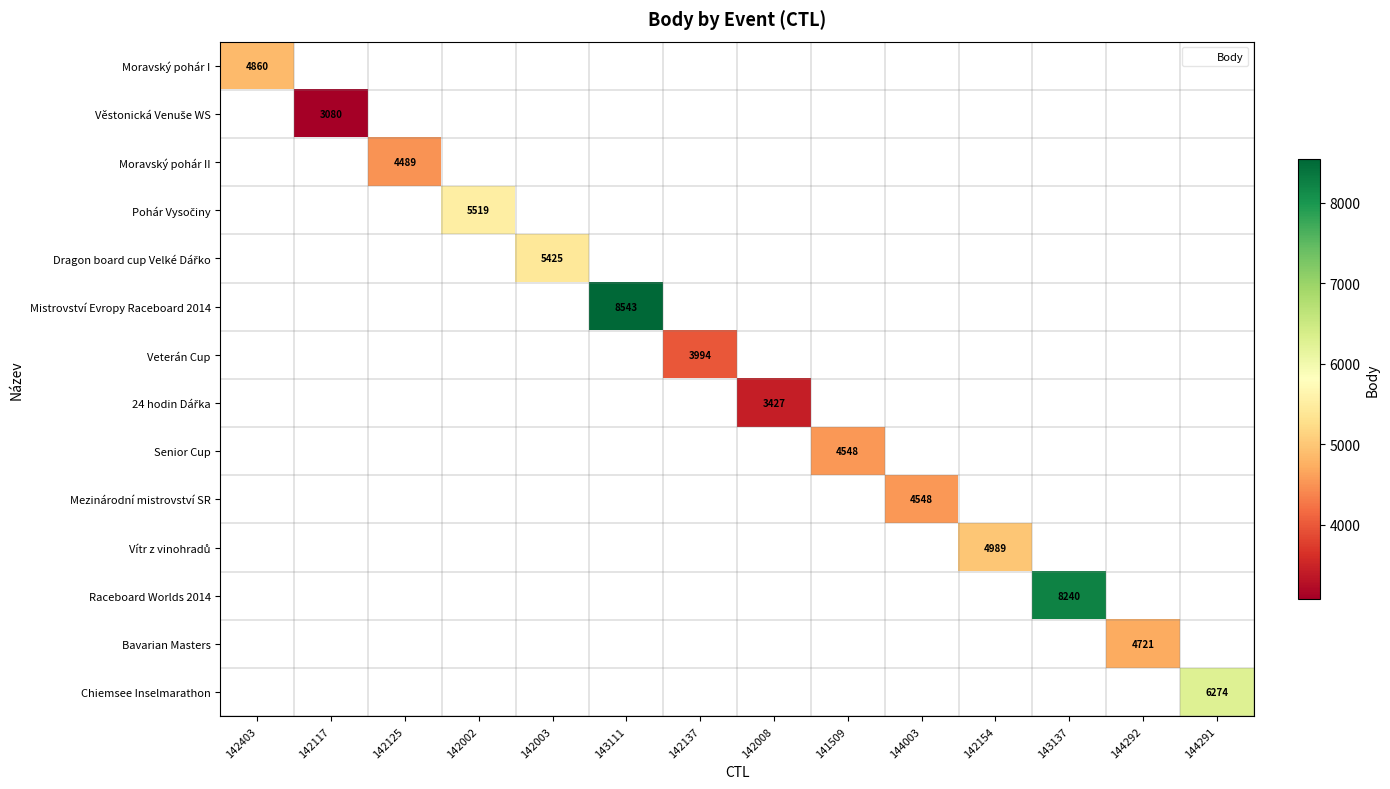

What is the maximum value shown in the chart?

8543.0